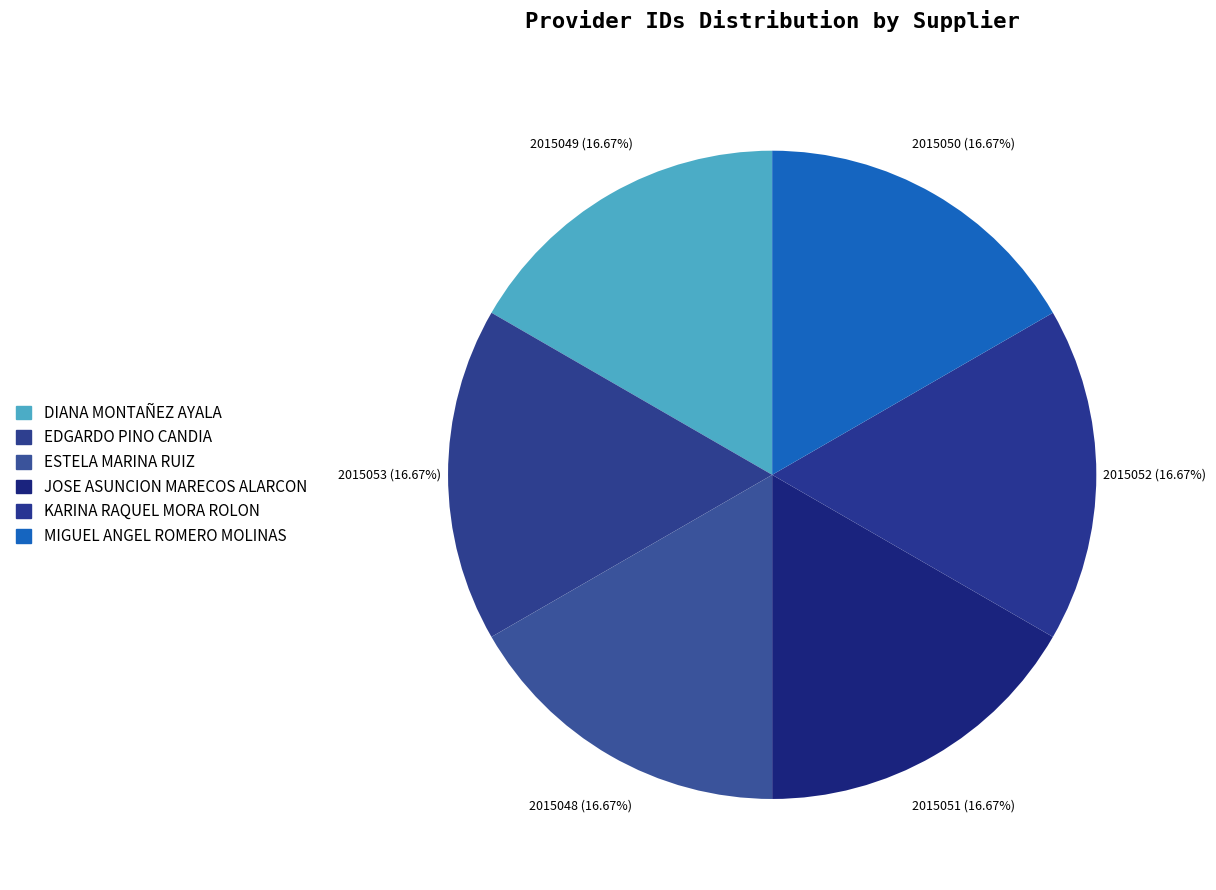

Count the number of slices in the pie.

6